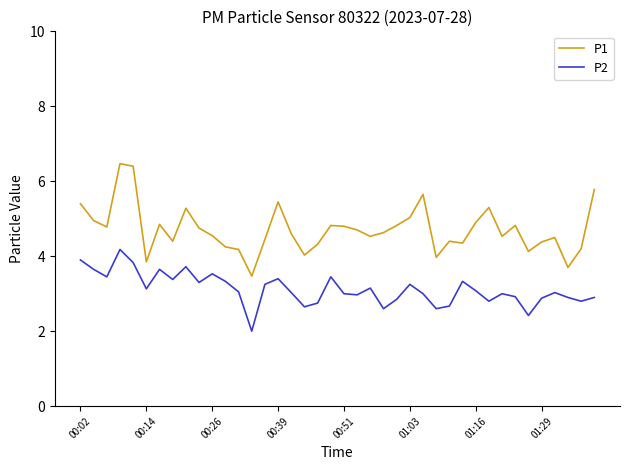

What is the difference between the maximum and second lowest values in the P2 series?

1.8